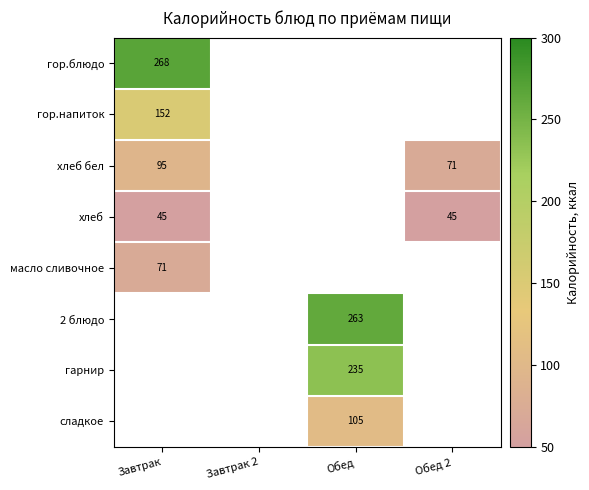

How many categories are shown in the chart?

4